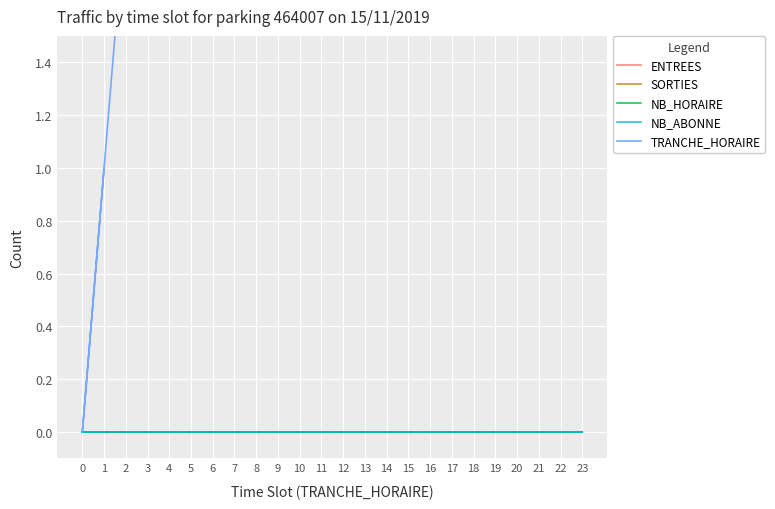

What are all the series names shown in the legend?

ENTREES, SORTIES, NB_HORAIRE, NB_ABONNE, TRANCHE_HORAIRE